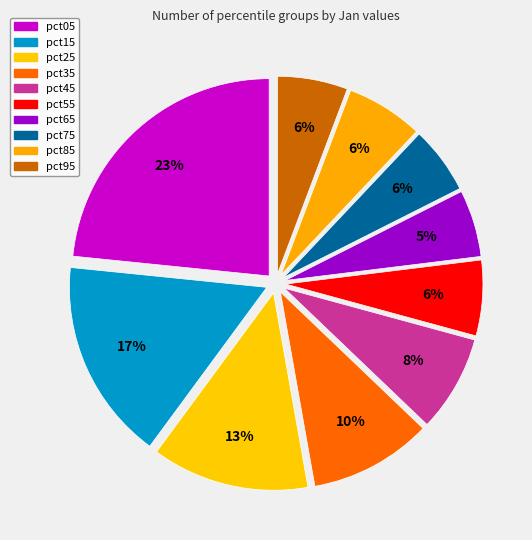

Which category has the biggest portion of the pie?

pct05